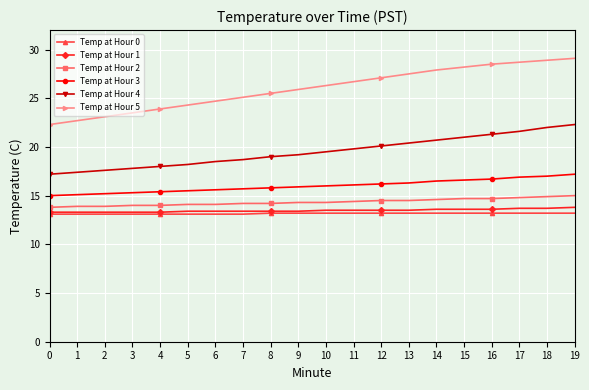

Which series has the widest spread of values?

Temp at Hour 5